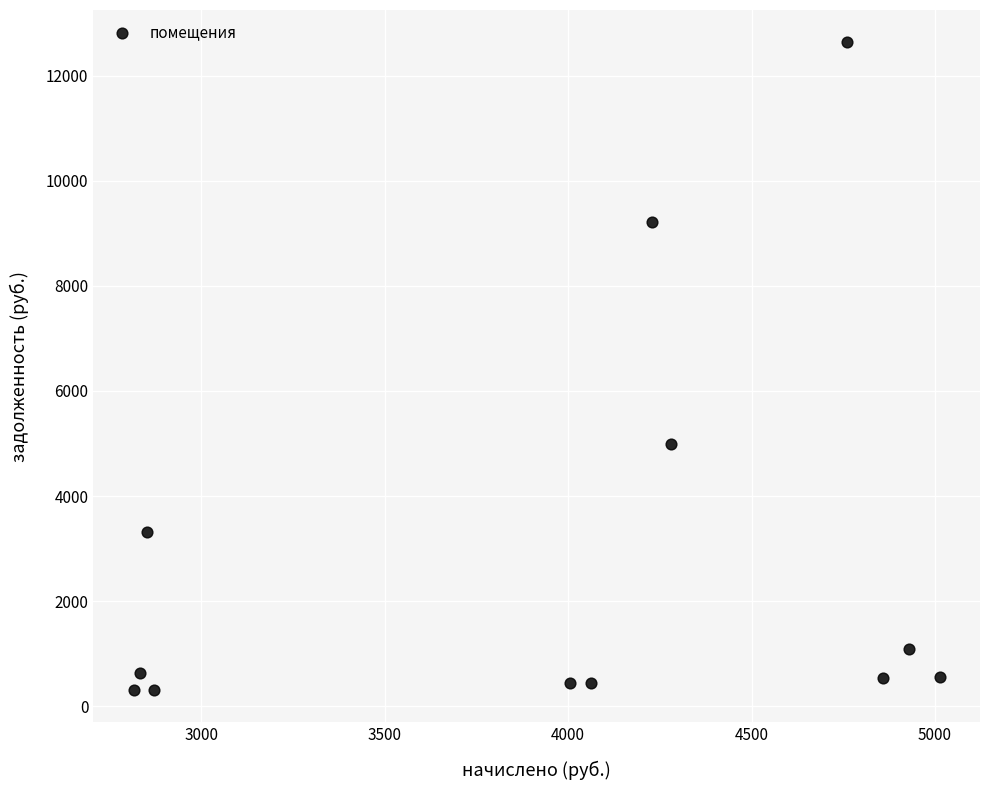

What Y value in the scatter plot is closest to 6472?

4984.6